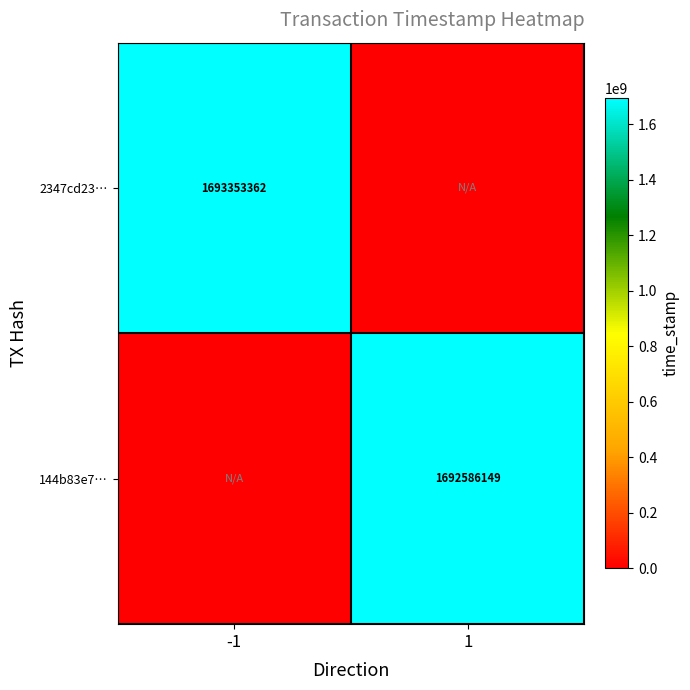

What is the total value across all series at 1?

1692586149